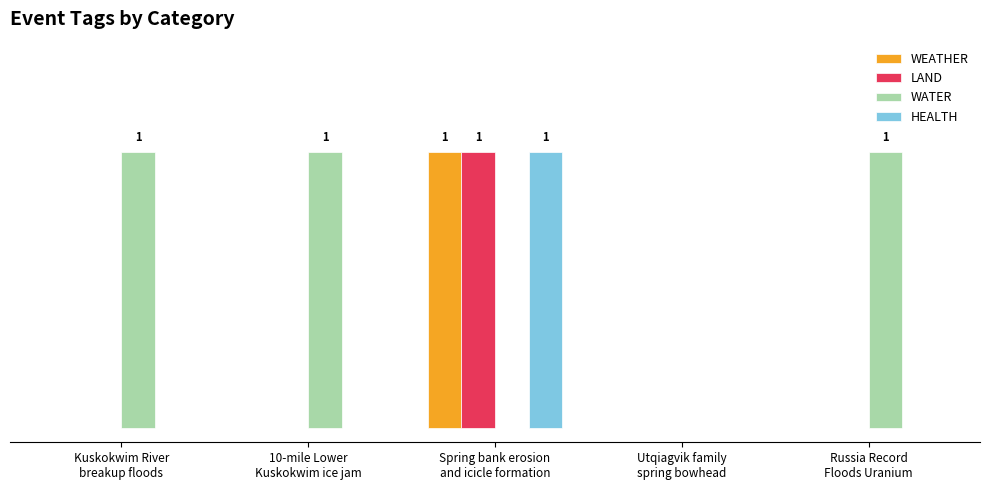

The value of WATER at 10-mile Lower
Kuskokwim ice jam is 2. True or false?

False